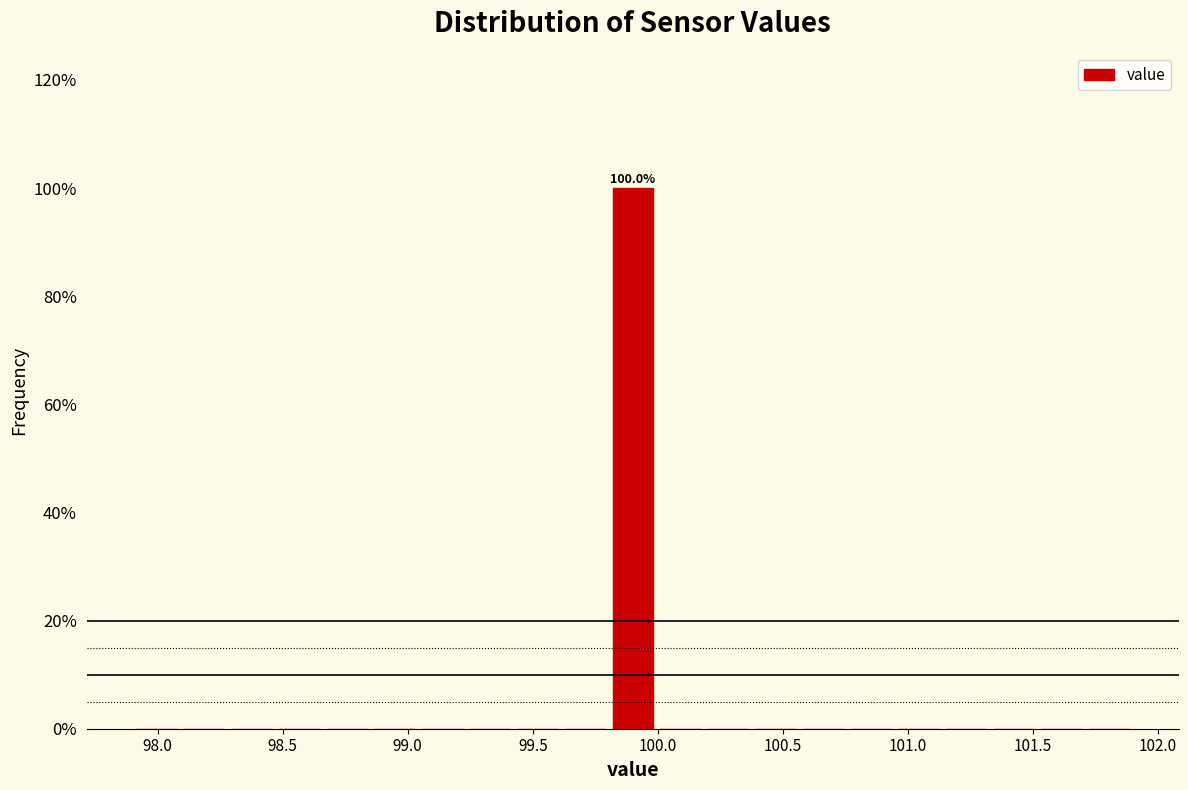

Around what value on the x-axis is the tallest bar? Give the approximate position of its centre, as read against the axis.

99.90